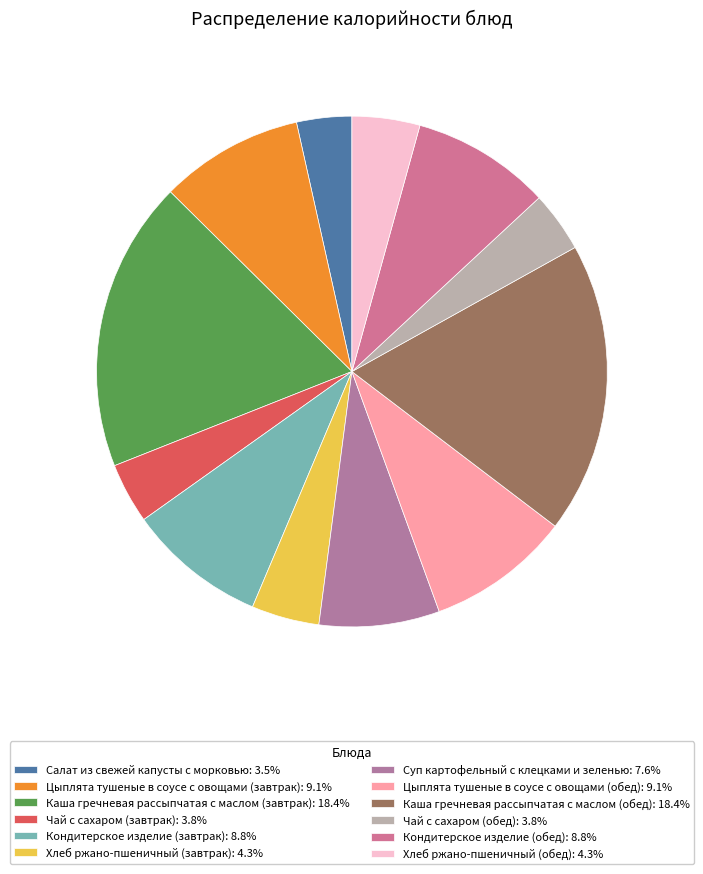

Is there any slice that represents more than half of the pie?

No